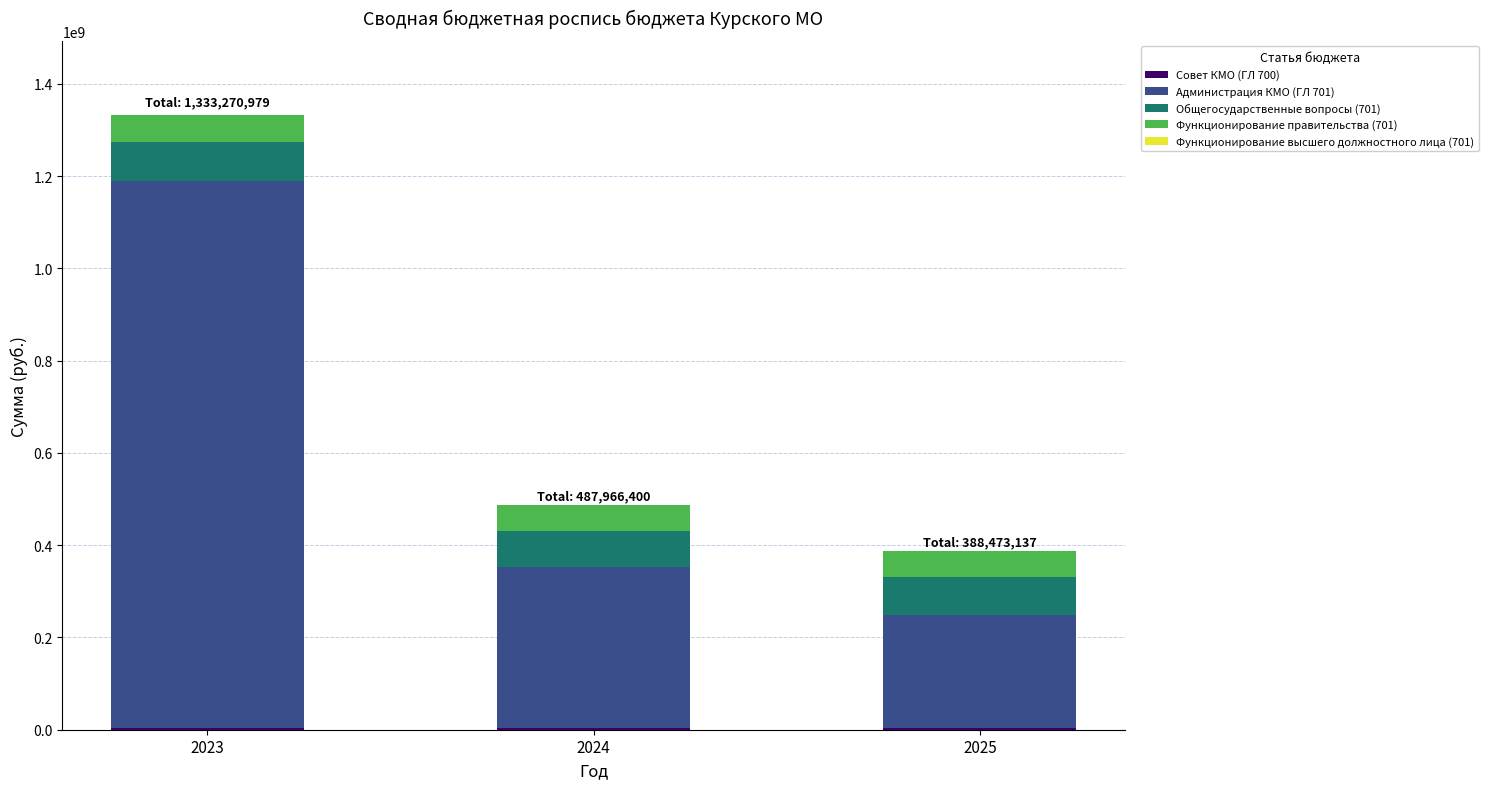

Are the bars horizontal?

No